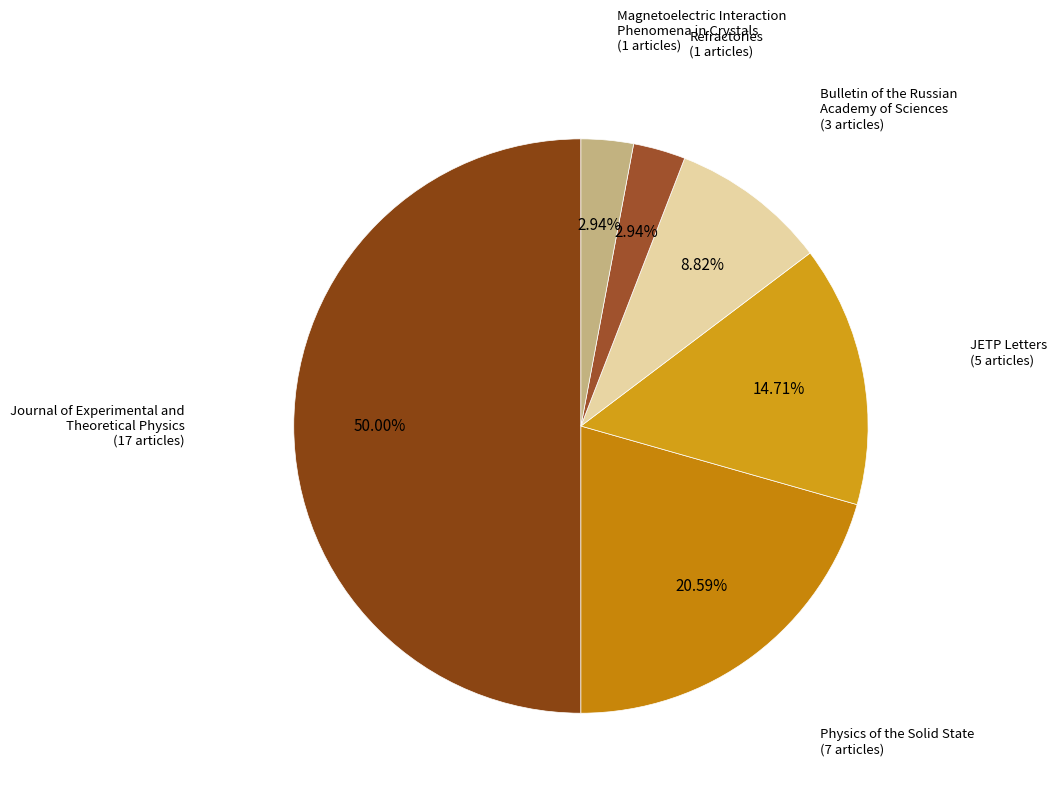

How many slices are in this pie chart?

6